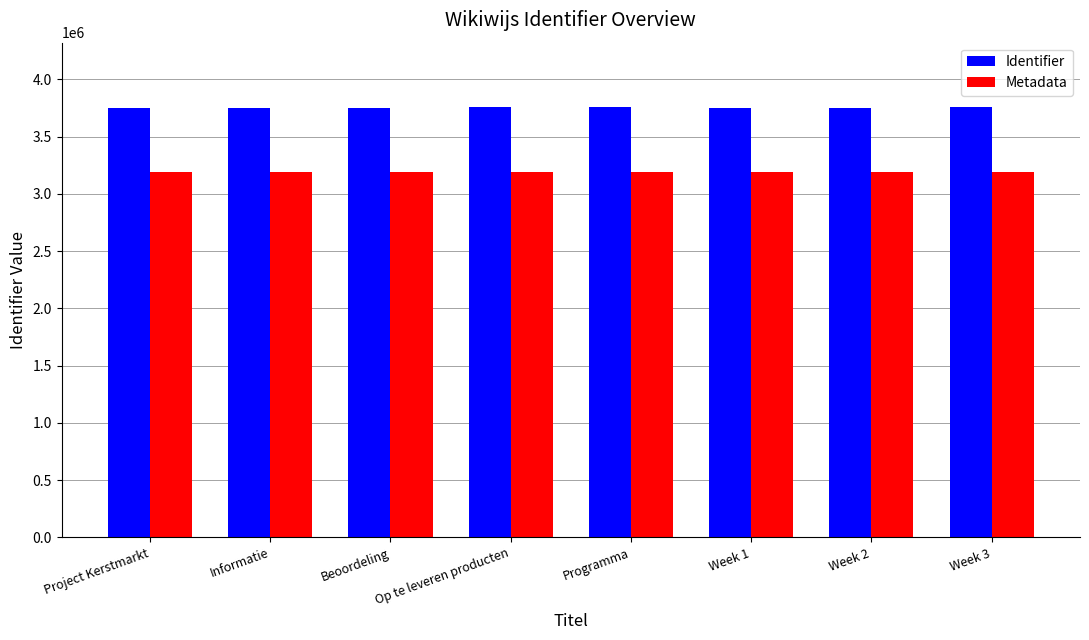

What is the sum of all Identifier values?

30029411